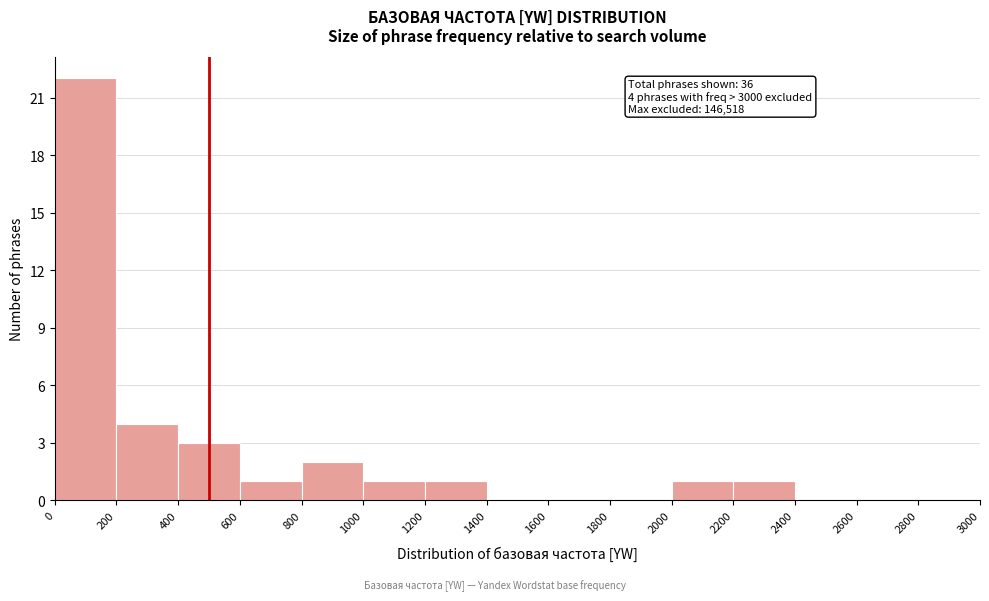

Over which range of the x-axis is the bar tallest?

0 to 200